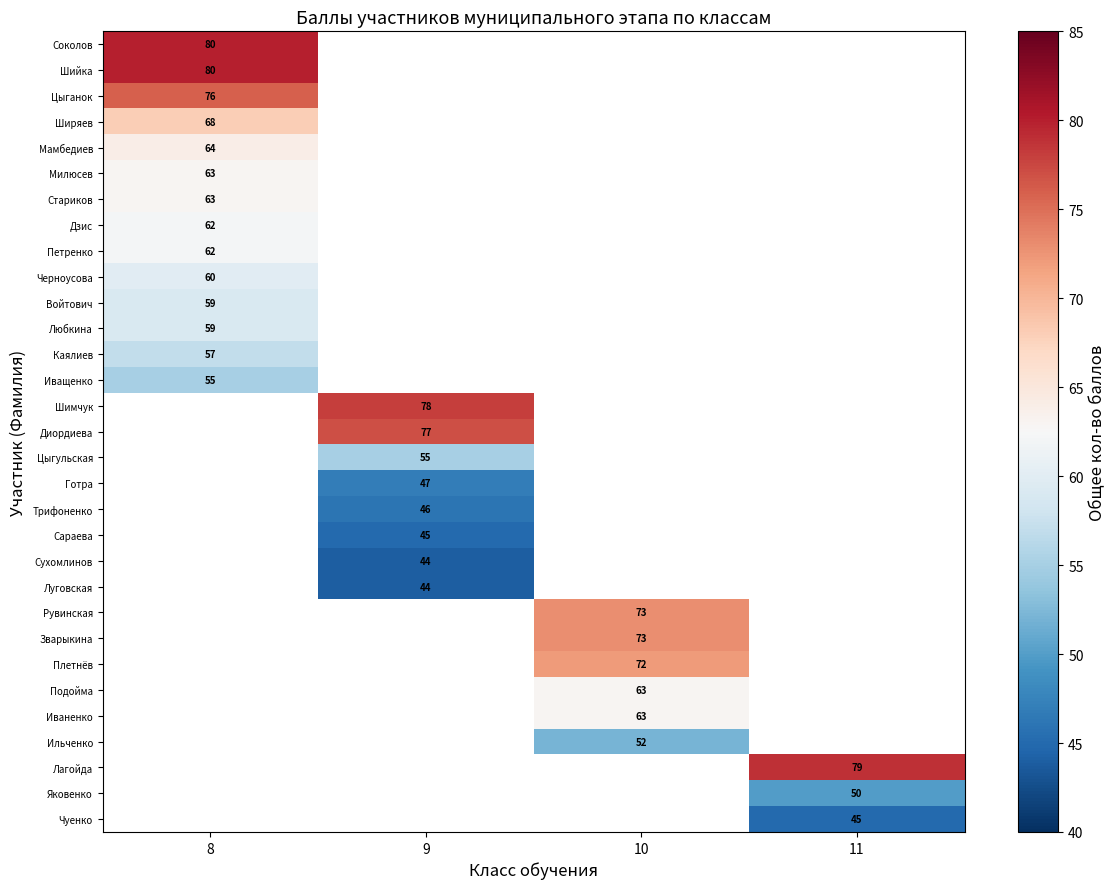

Between 9 and 10, which is larger?

10